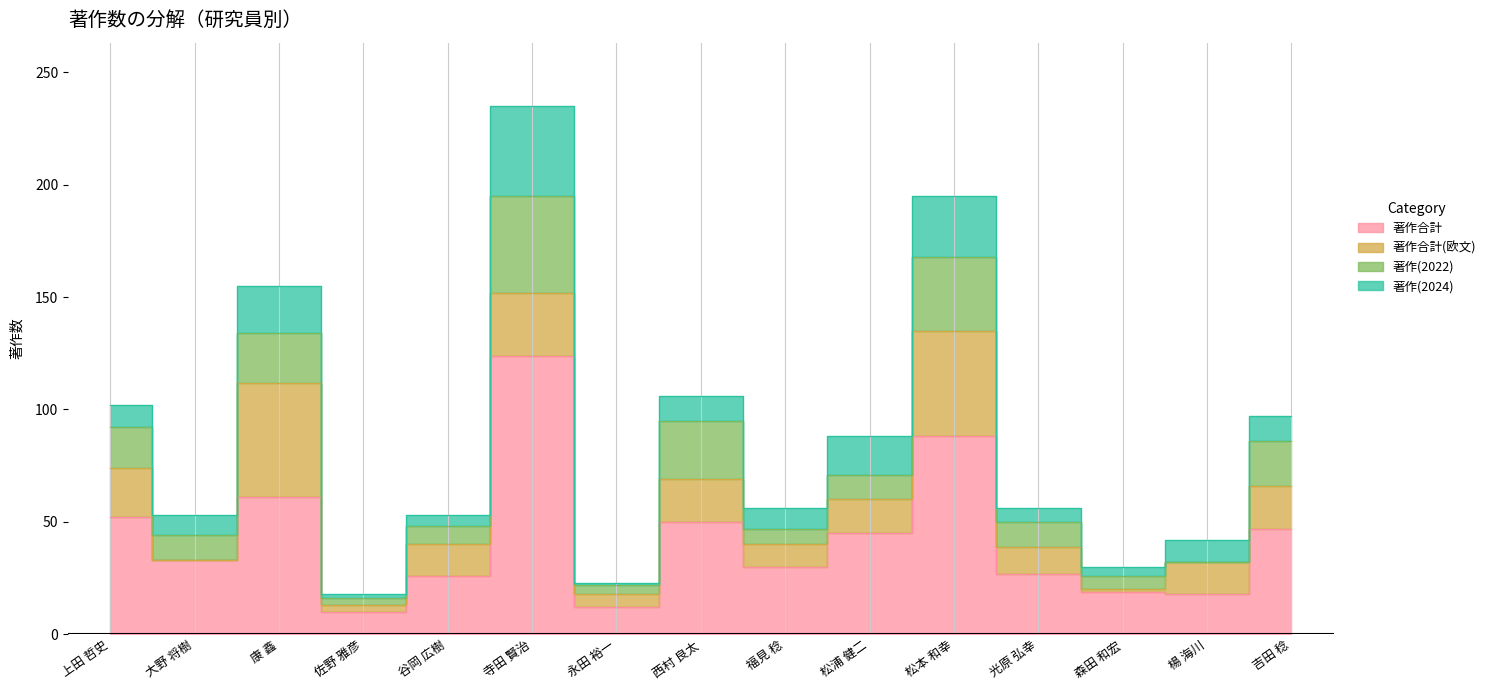

True or false: 著作合計 and 著作(2022) intersect in this chart.

False